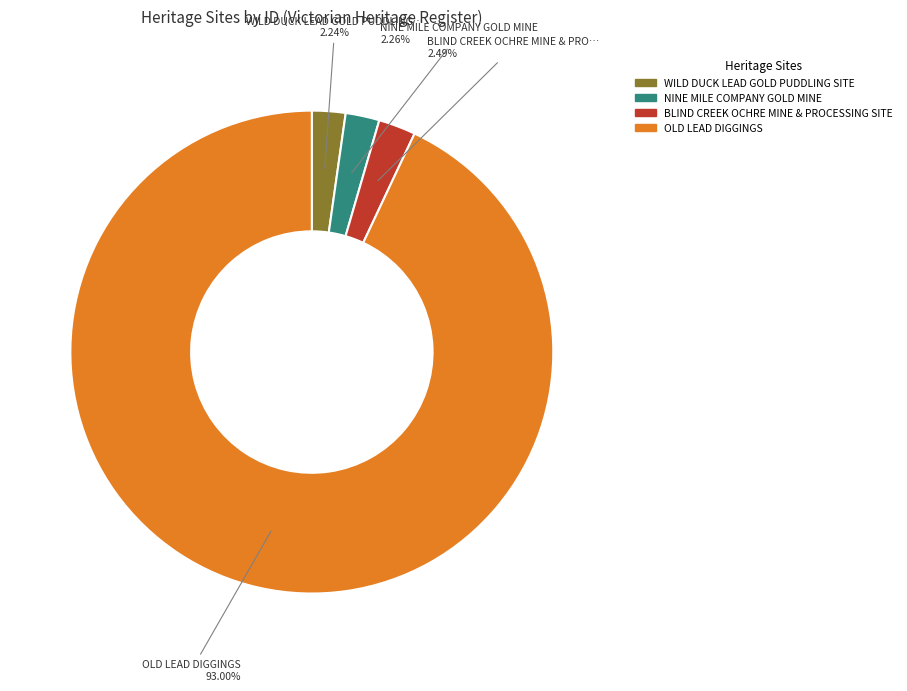

Does OLD LEAD DIGGINGS represent more than half of the total?

Yes